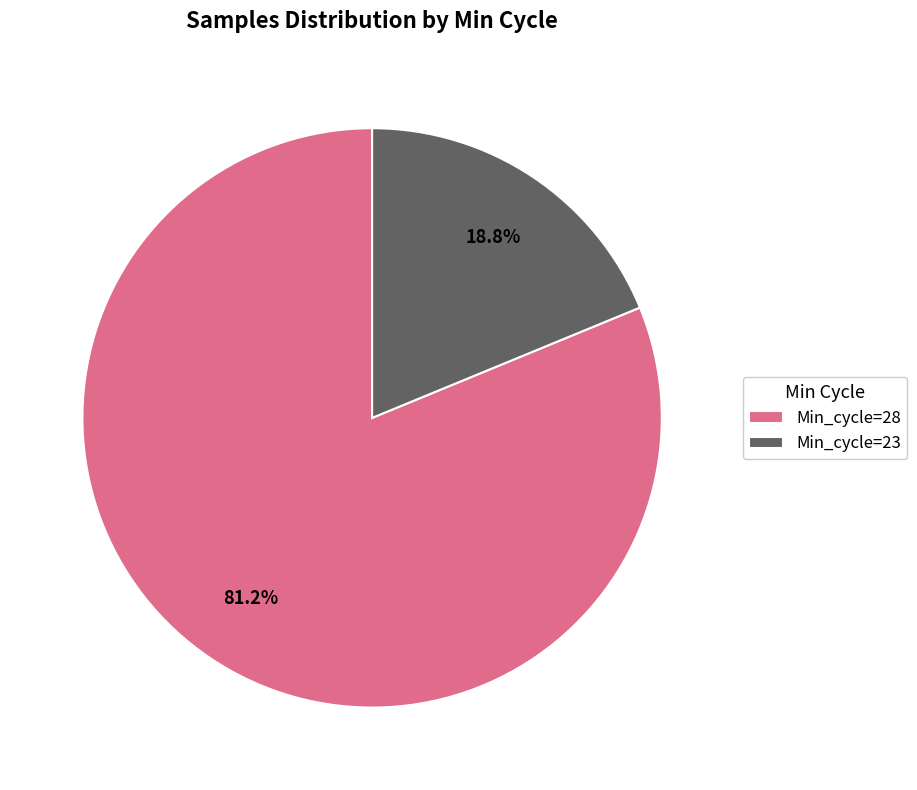

Is there any slice that represents more than half of the pie?

Yes